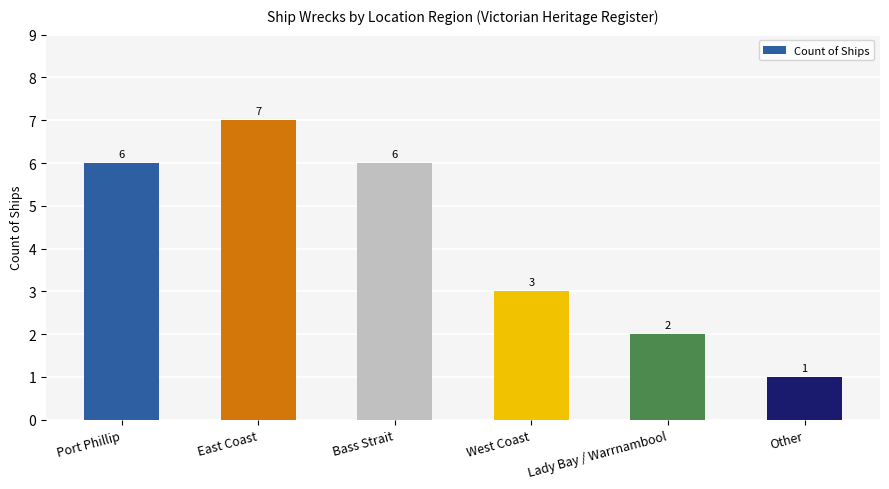

Reading left to right, transcribe all the data shown in this chart.

6	7	6	3	2	1